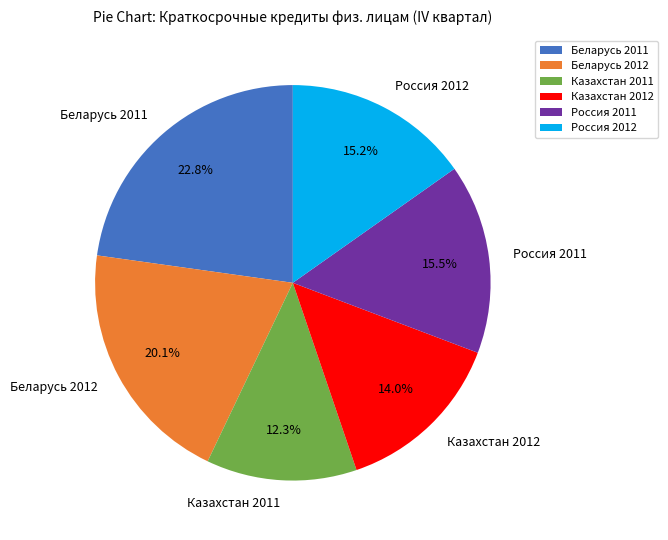

Does any single category account for the majority?

No